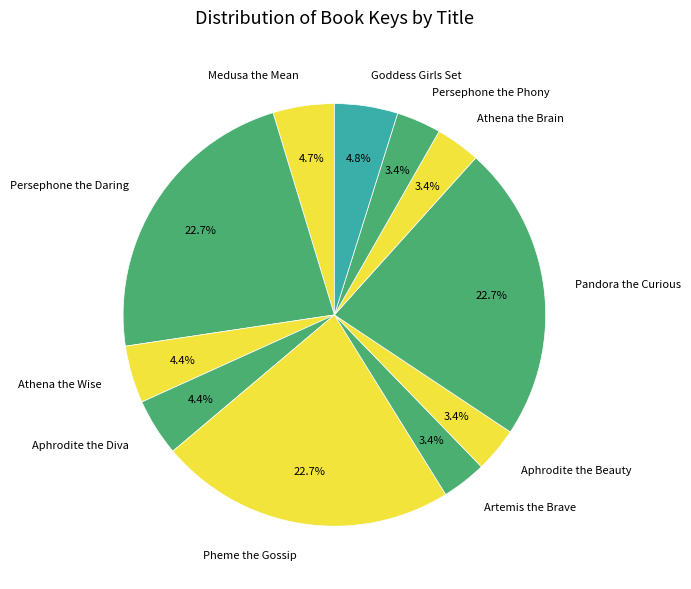

Does Pheme the Gossip represent more than half of the total?

No